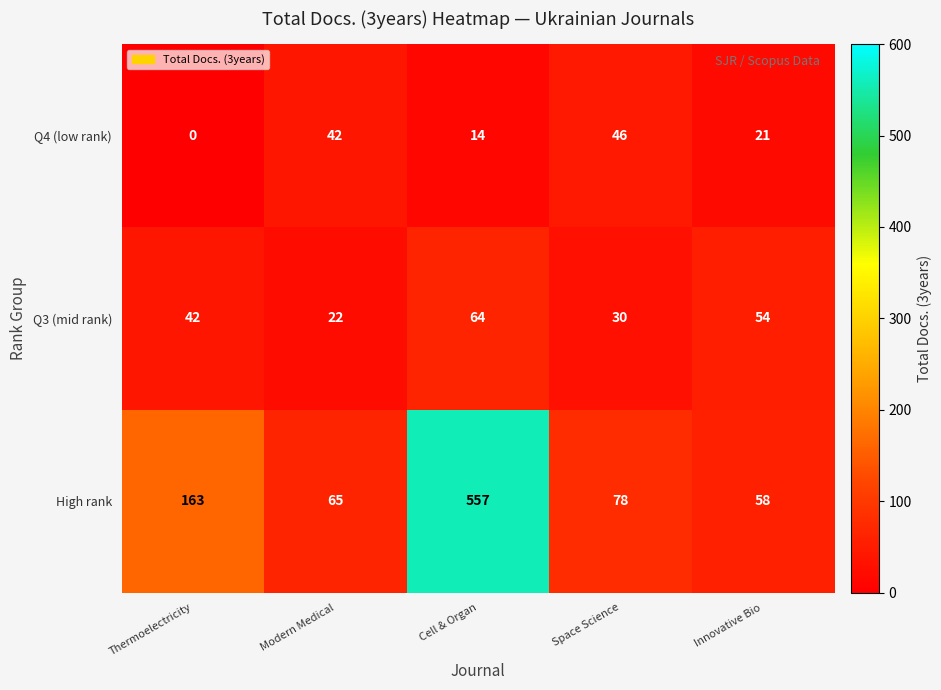

How many series are shown in this chart?

3